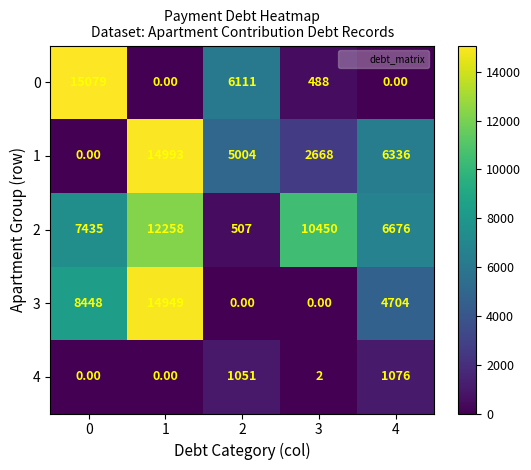

At which category is the sum across all series the highest?

1